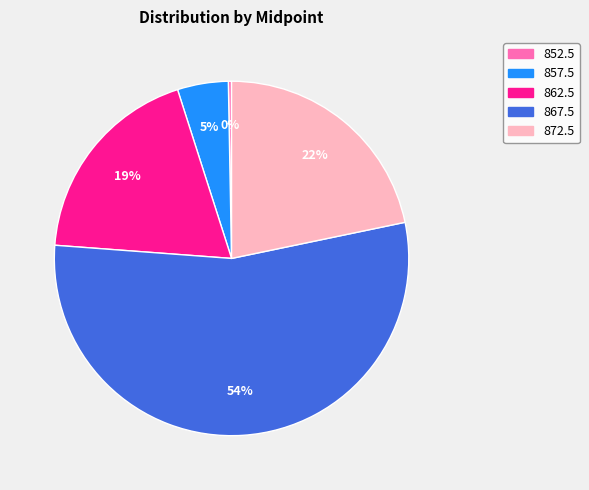

Count the number of slices in the pie.

5